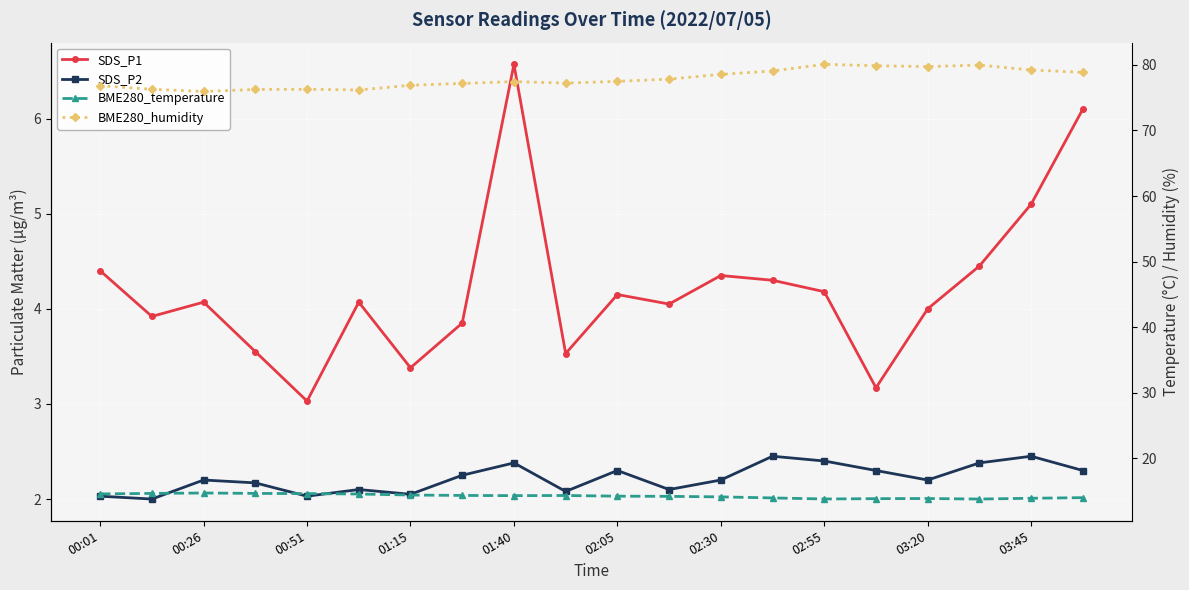

How many lines are shown in the chart?

4